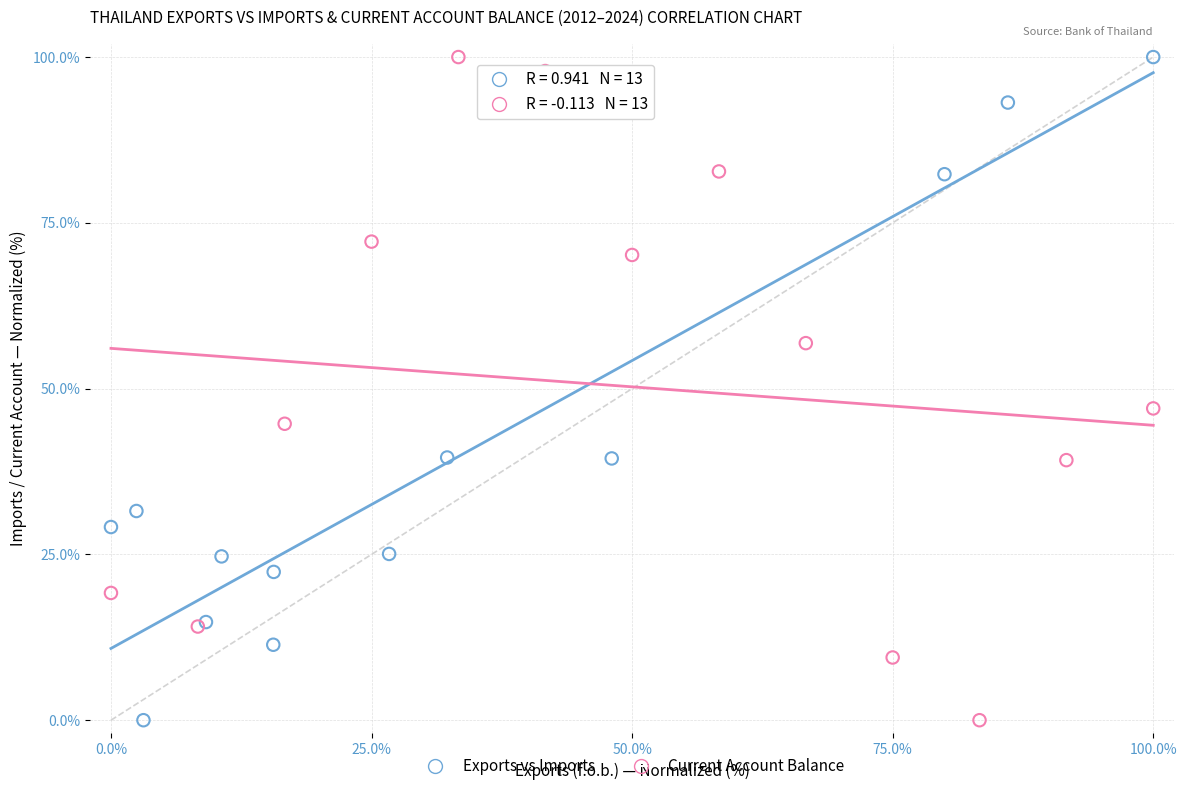

What are all the series names shown in the legend?

Exports vs Imports, Current Account Balance